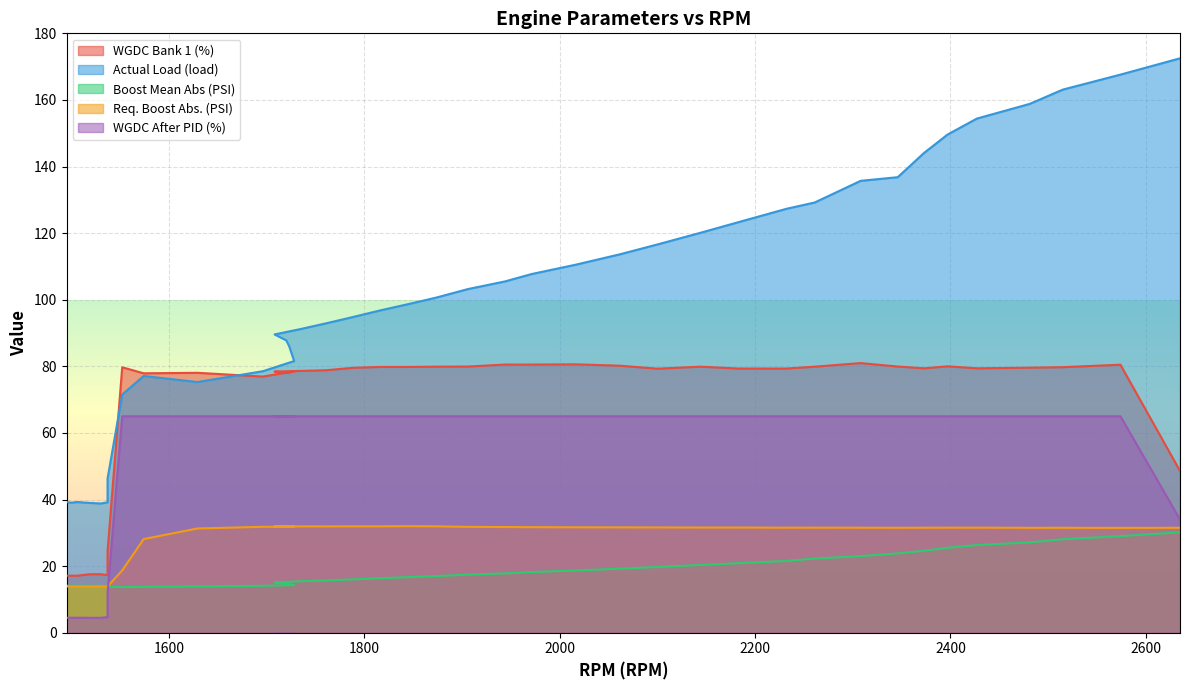

At how many categories does at least one series exceed 79?

30